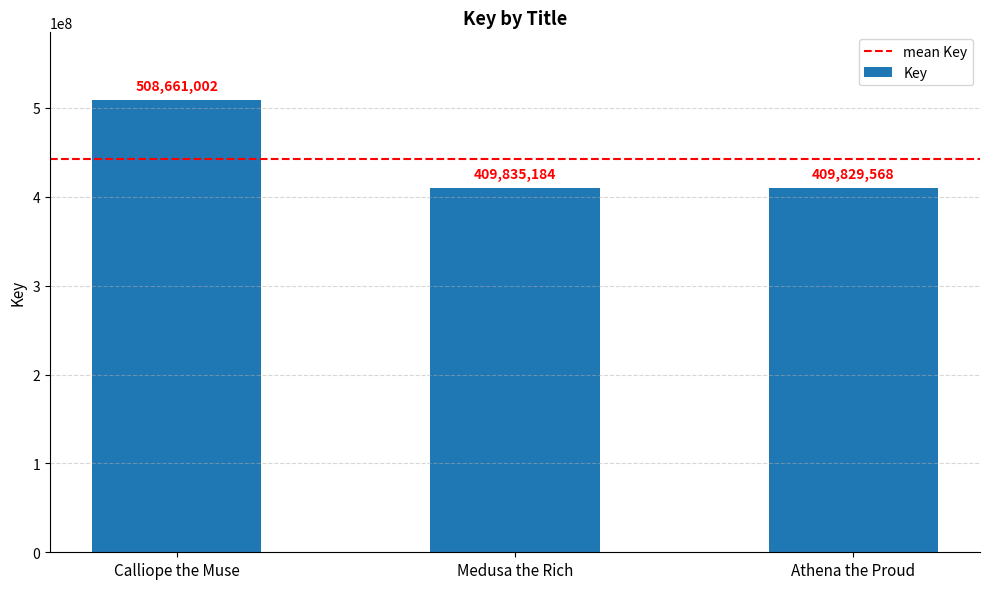

List the labels in order of value, largest first.

Calliope the Muse, Medusa the Rich, Athena the Proud